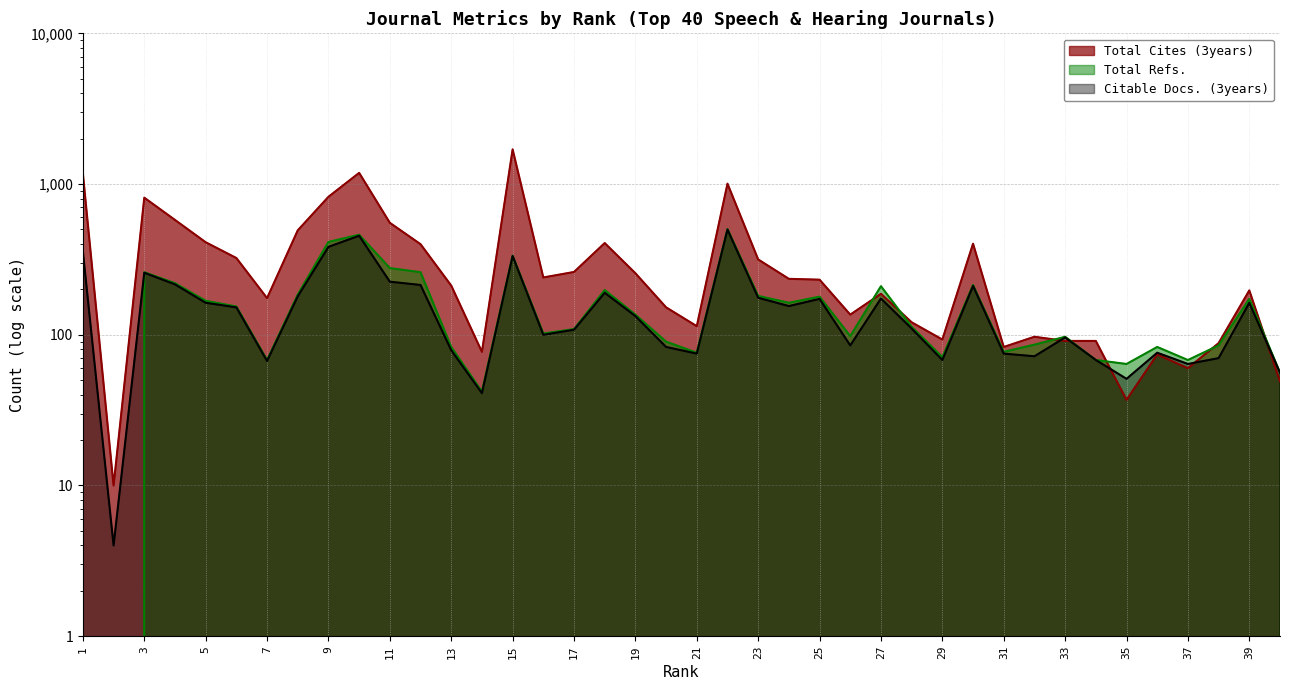

At which label is Total Refs. closest to 251?

3